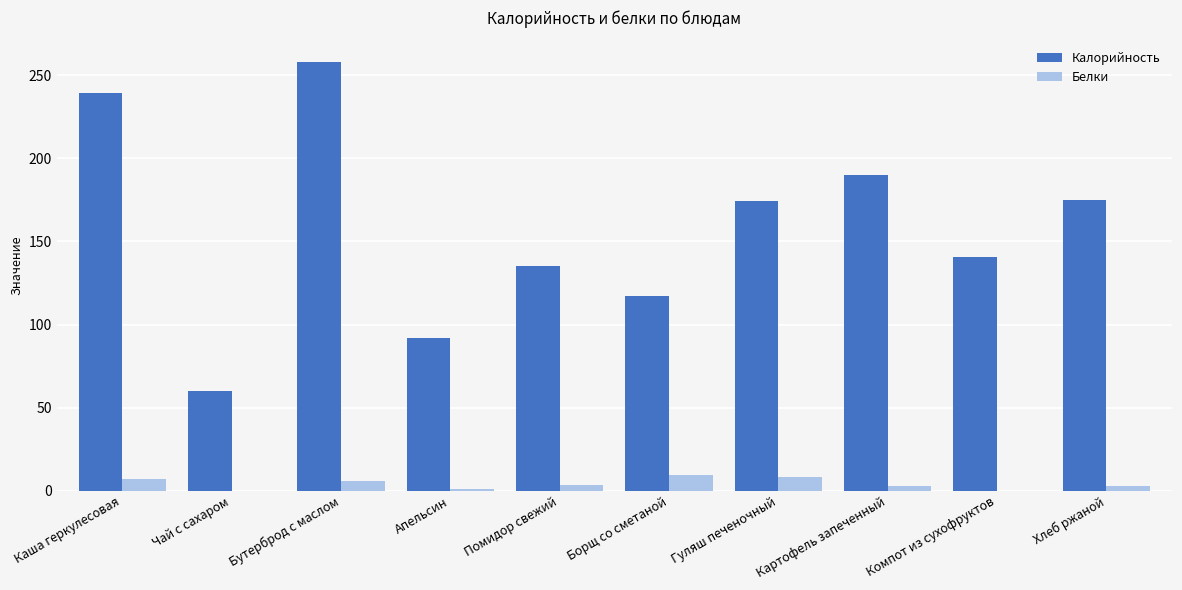

Read the Калорийность value at Каша геркулесовая.

239.0